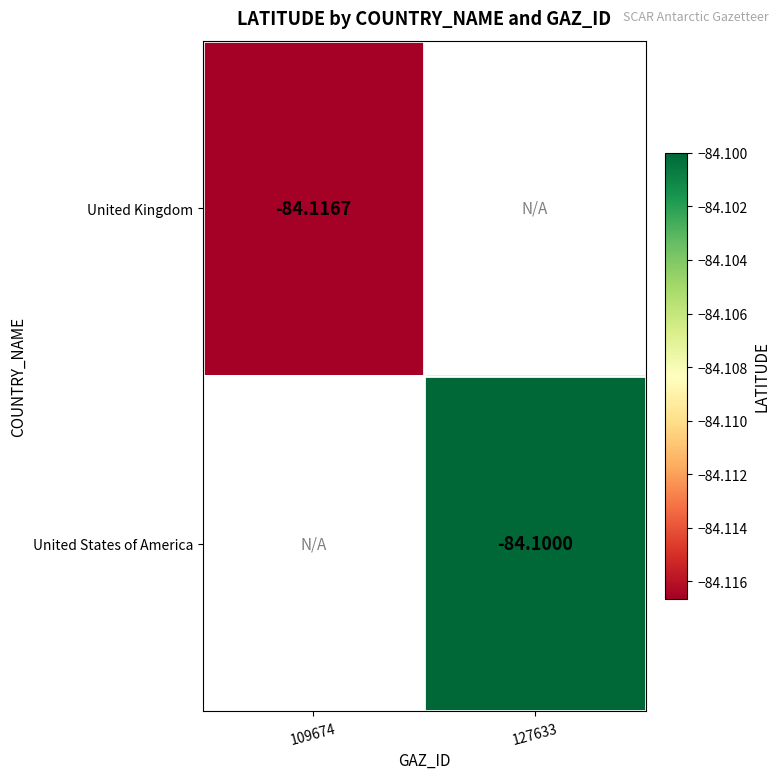

List the series in order of their overall mean, lowest first.

United Kingdom, United States of America